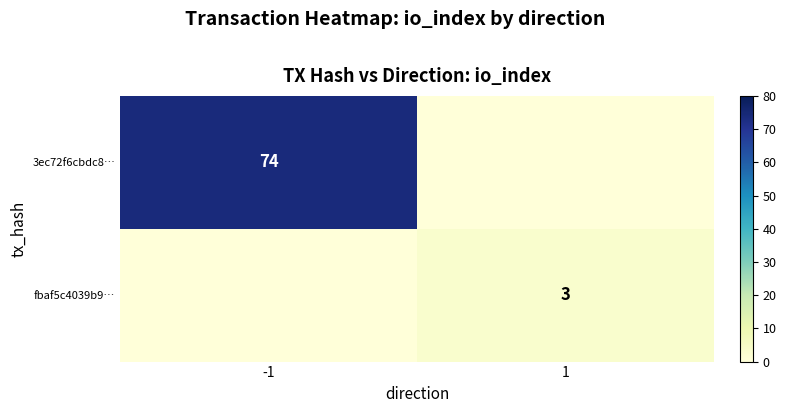

The 3ec72f6cbdc8… series shows 74 at -1. True or false?

True